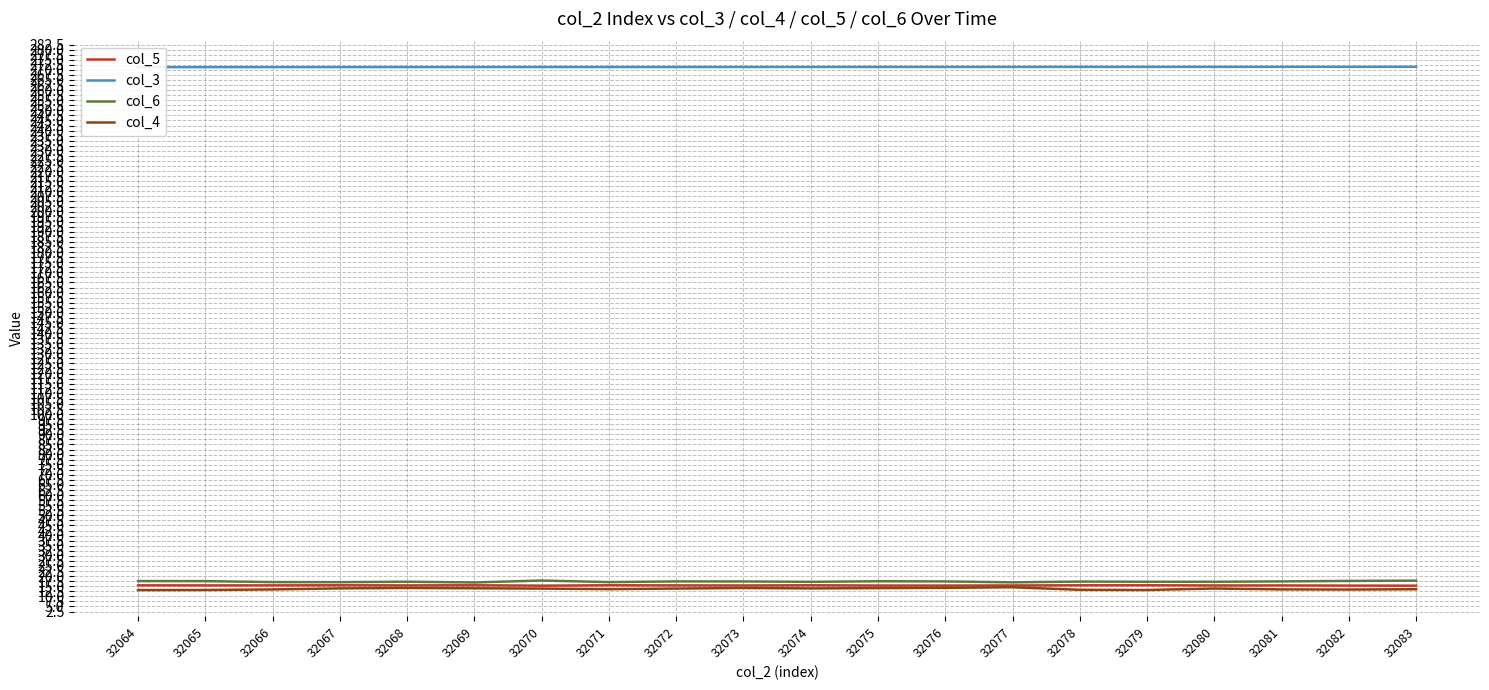

True or false: col_5 and col_4 intersect in this chart.

False